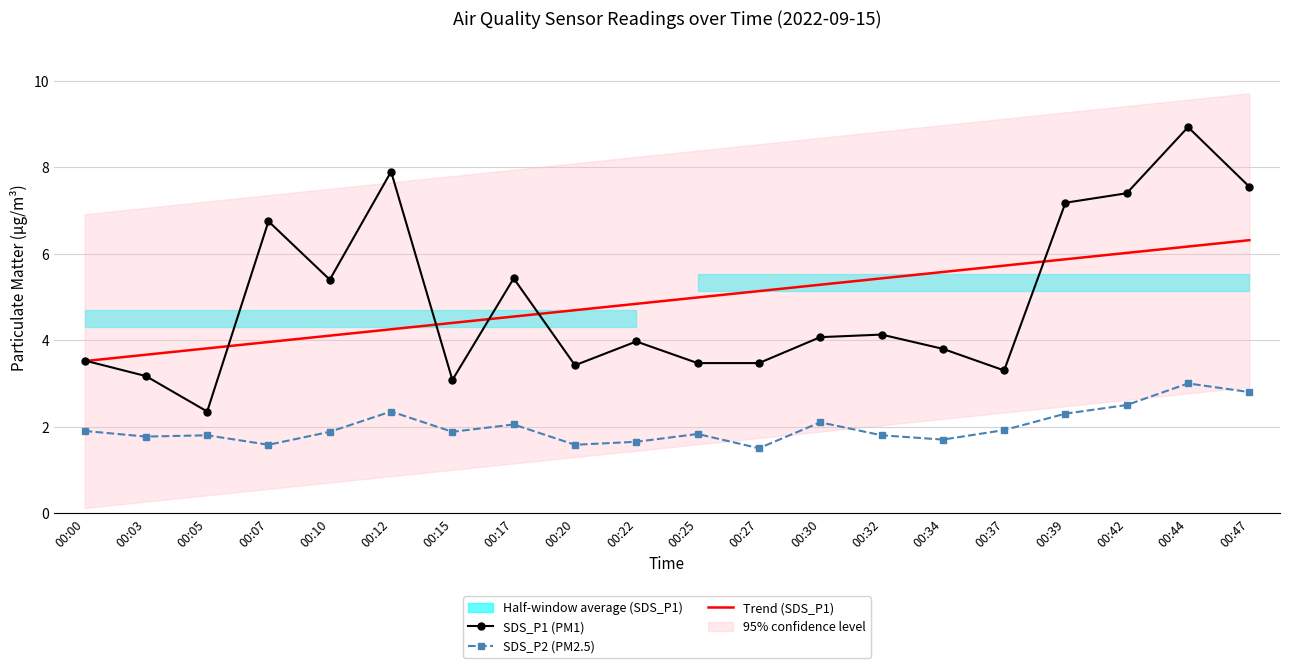

The SDS_P2 (PM2.5) series shows 2.3 at 00:39. True or false?

True